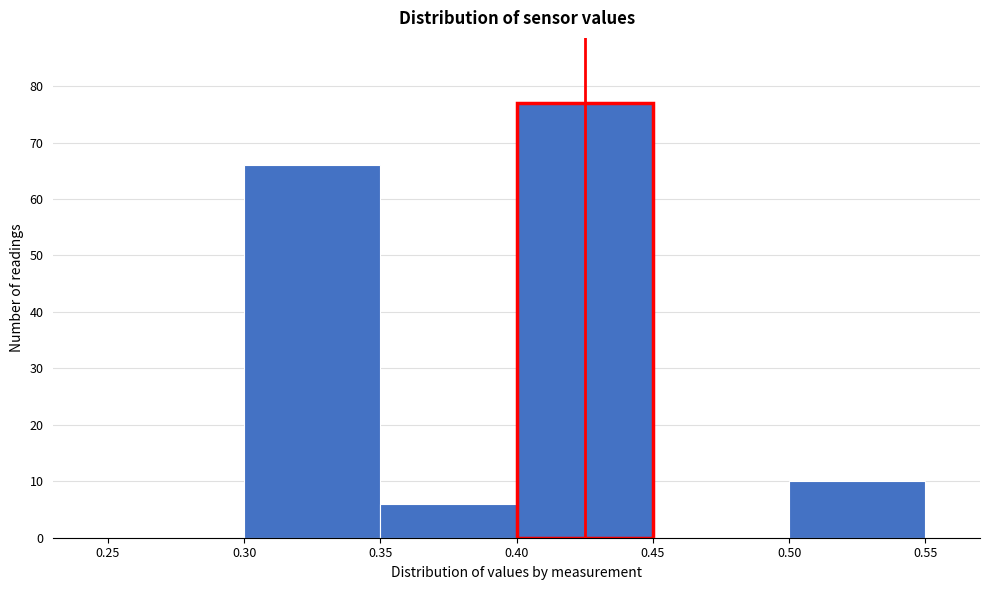

Reading left to right, list every bar in this chart as the range it spans on the x-axis followed by its height. The values are not printed on the chart, so give them approximately, as read against the axis.

0.25 to 0.30: 0
0.30 to 0.35: 66
0.35 to 0.40: 6
0.40 to 0.45: 77
0.45 to 0.50: 0
0.50 to 0.55: 10